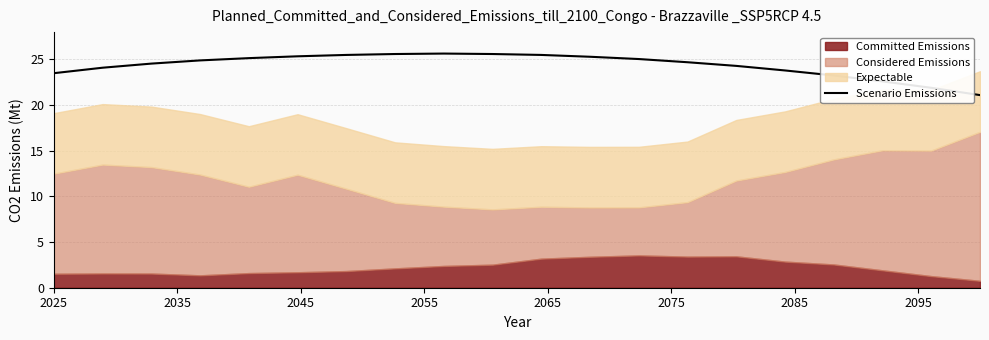

What is the minimum value for Scenario Emissions?

21.1